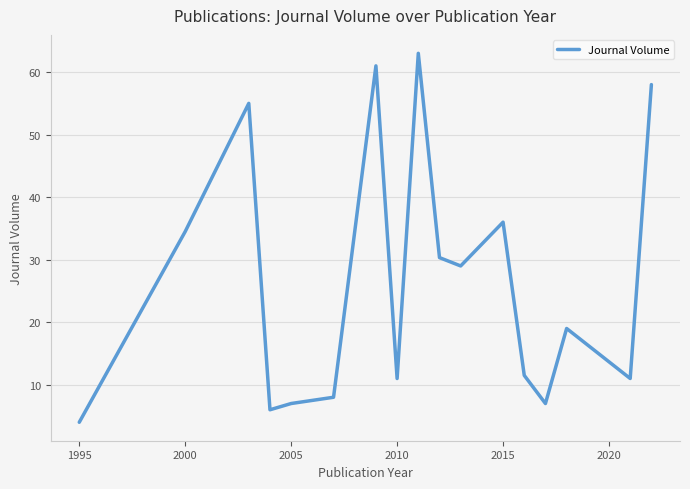

What is the minimum value shown in the chart?

4.0